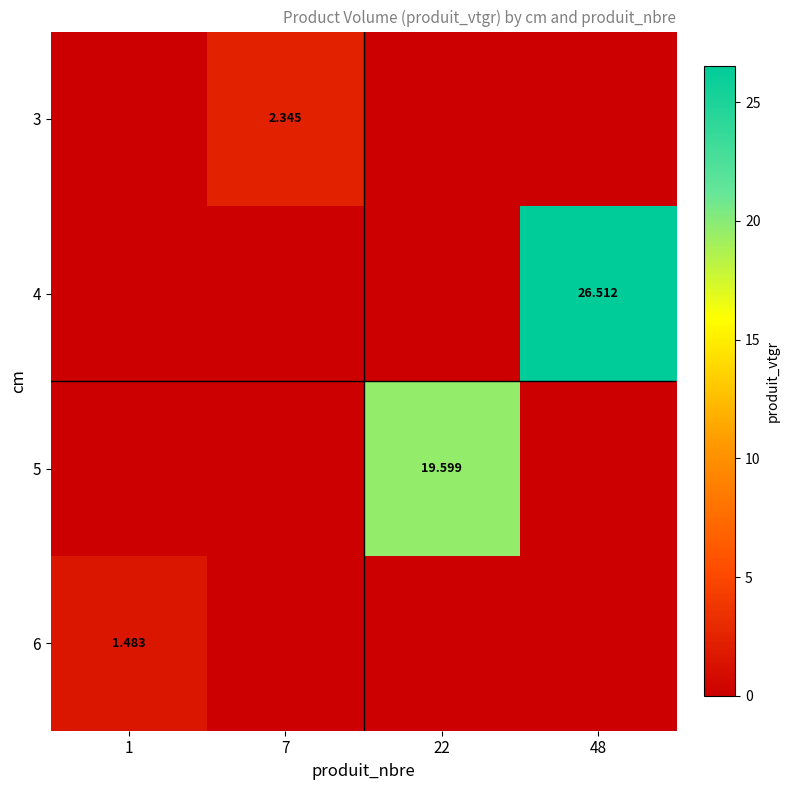

Is the value of 5 at 22 greater than the value of 6 at 1?

Yes